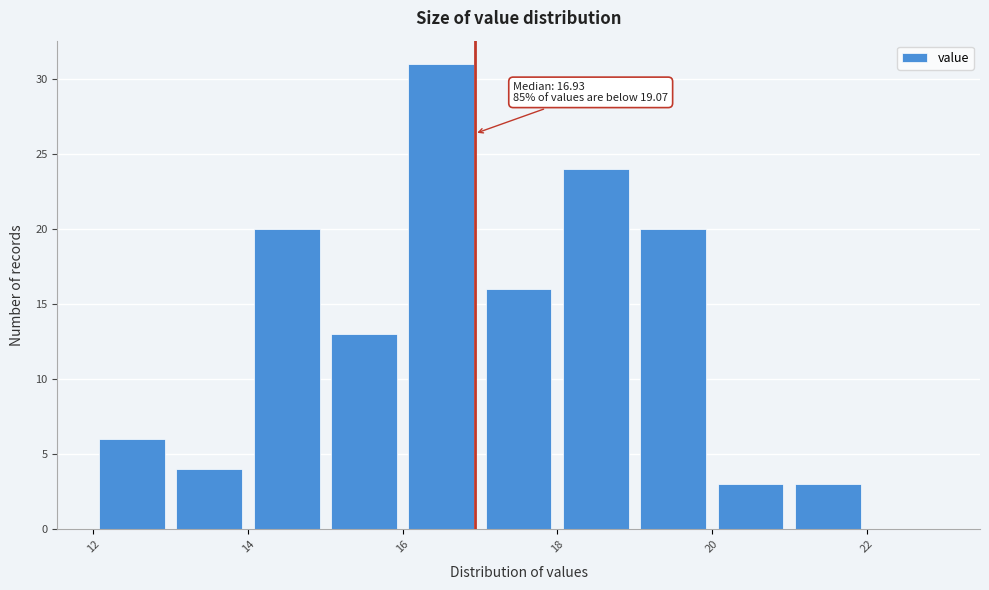

Over which range of the x-axis is the bar tallest?

16 to 17